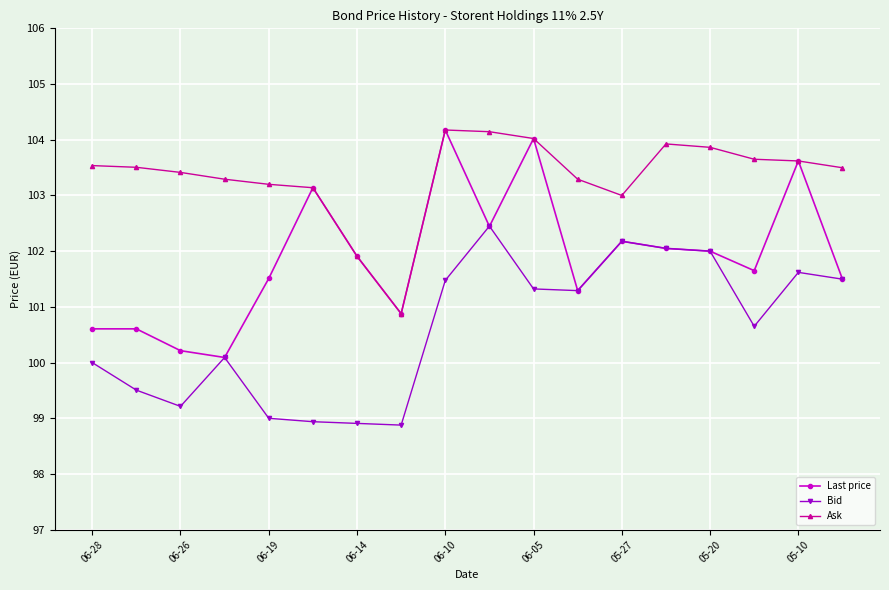

True or false: Ask and Bid cross at least once.

False